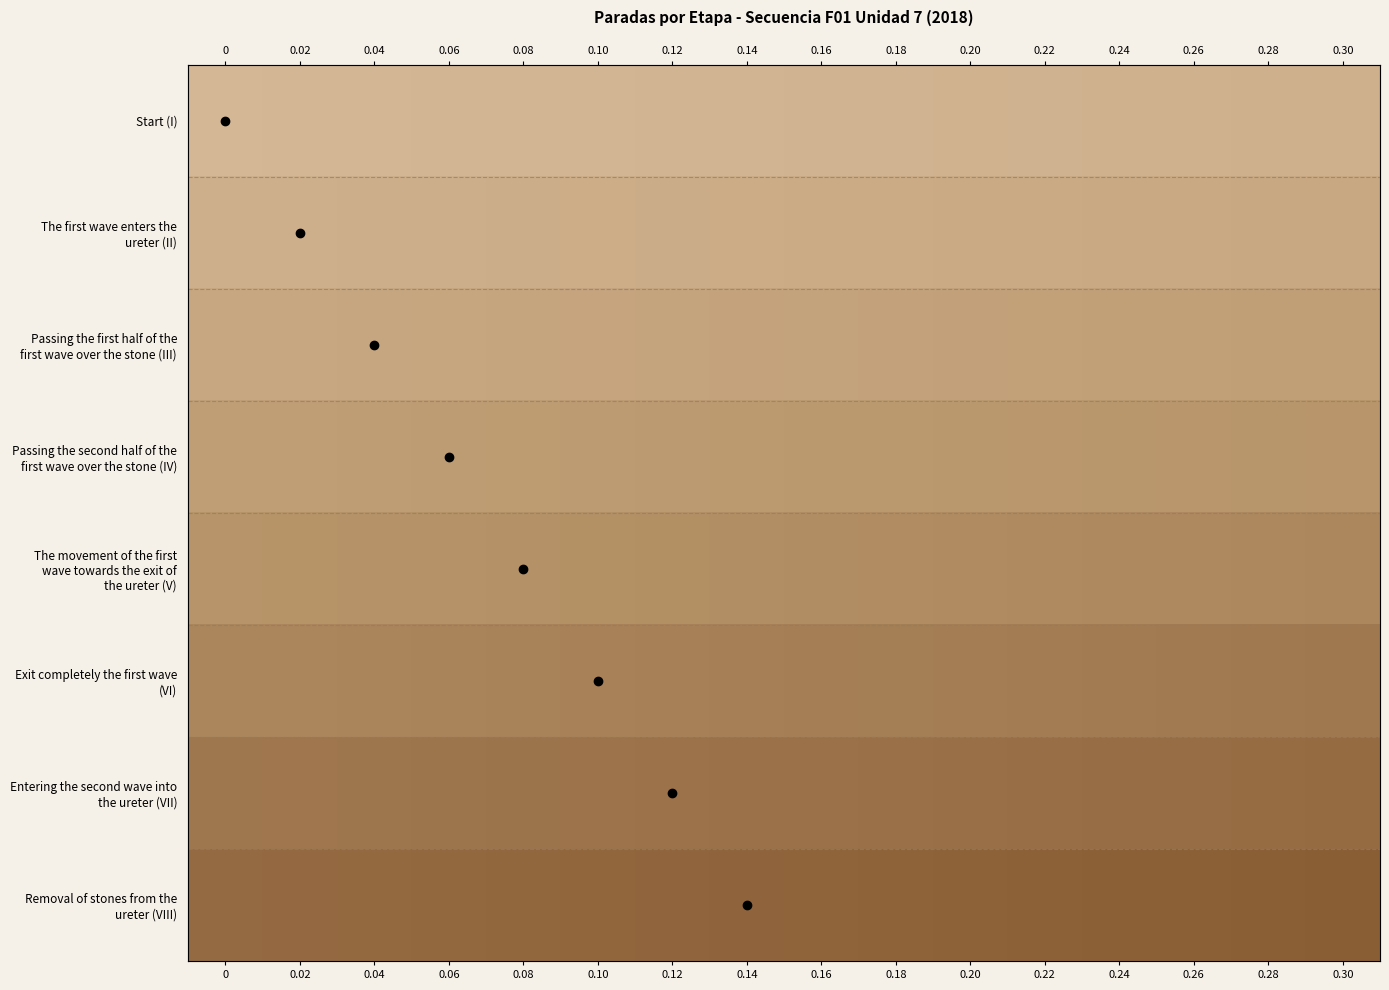

Is it true that The movement of the first wave towards the exit of the ureter (V) equals 1.0 at 0.28?

False